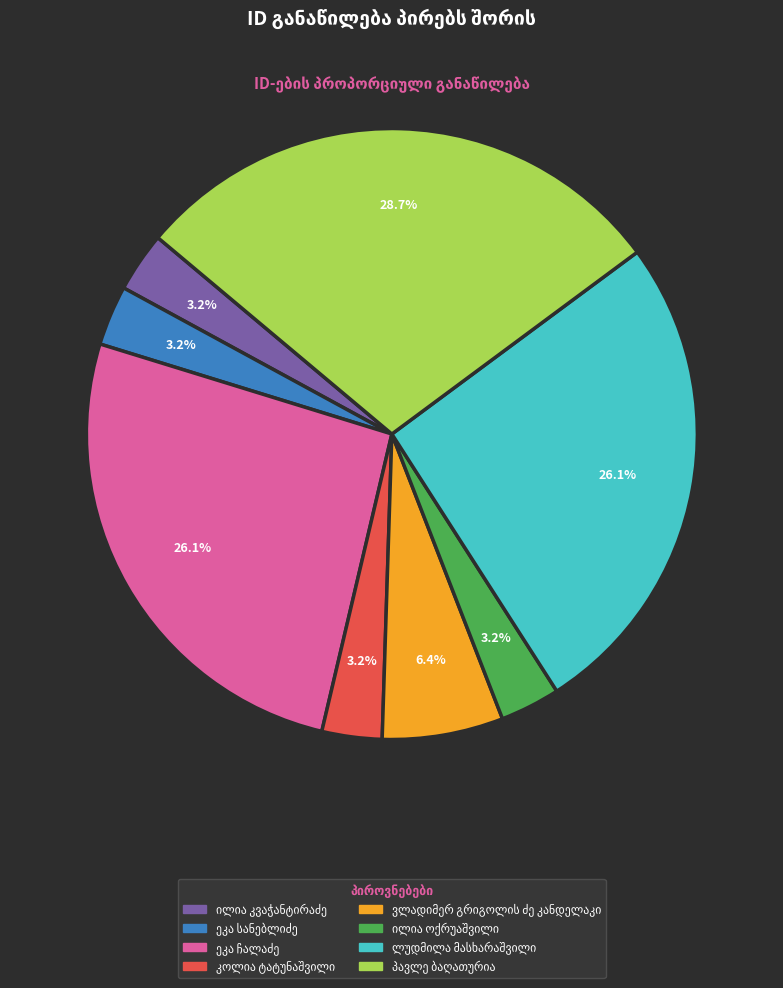

Is there any slice that represents more than half of the pie?

No